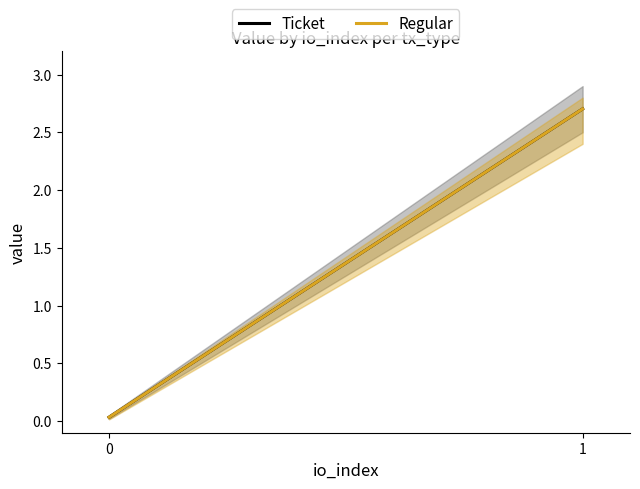

List the series in order of their peak value, highest first.

Ticket, Regular